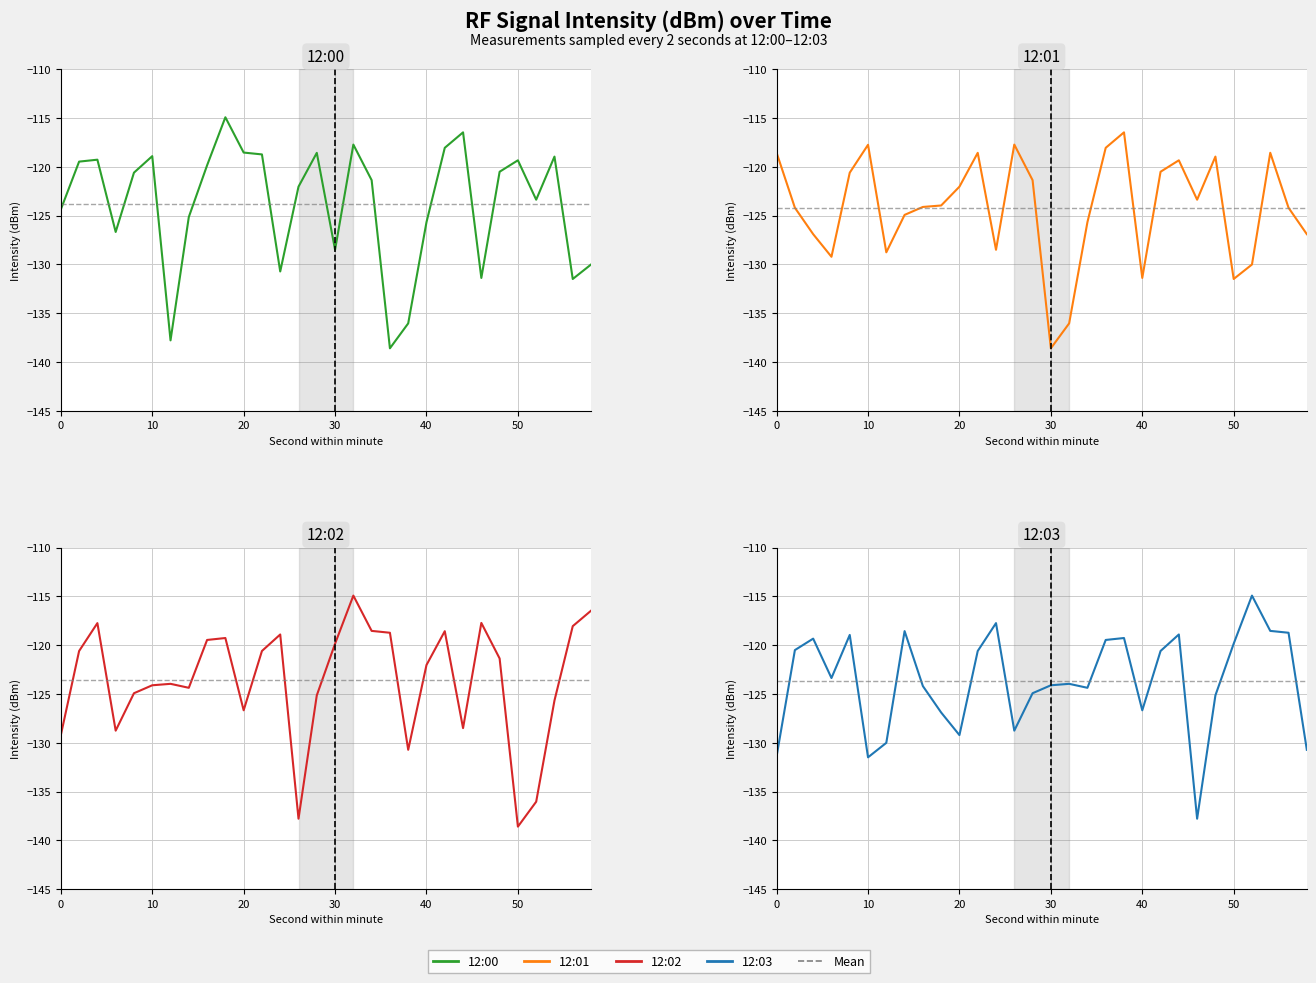

Which series ends up on top after the final intersection of 12:03 and 12:01?

12:01